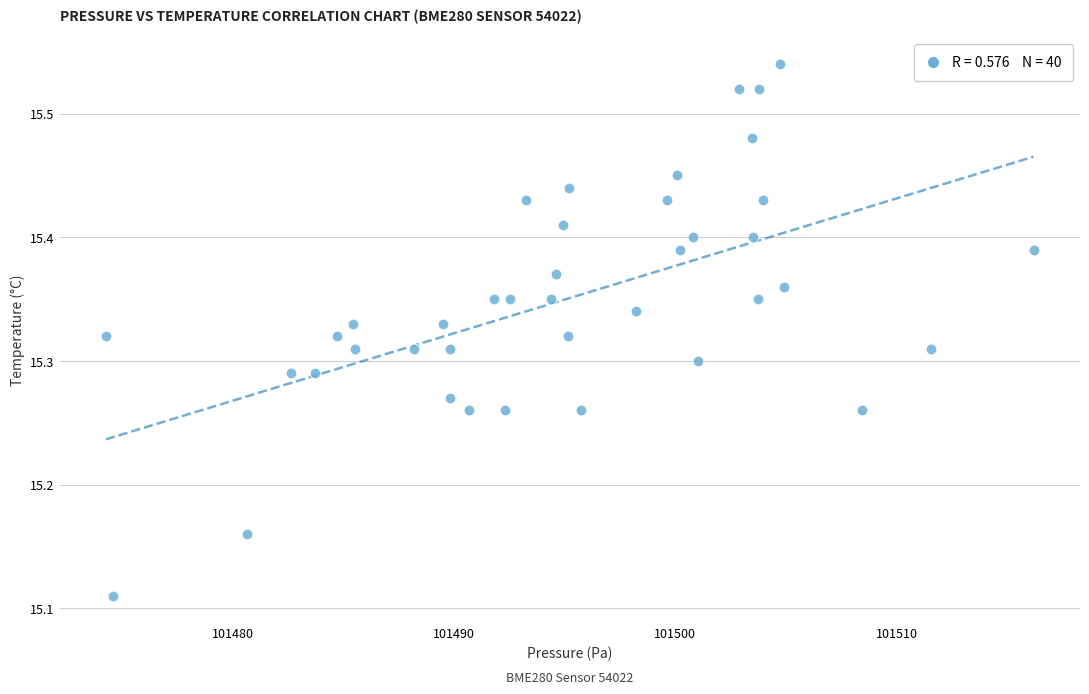

What is the range of Y values (max minus min)?

0.4